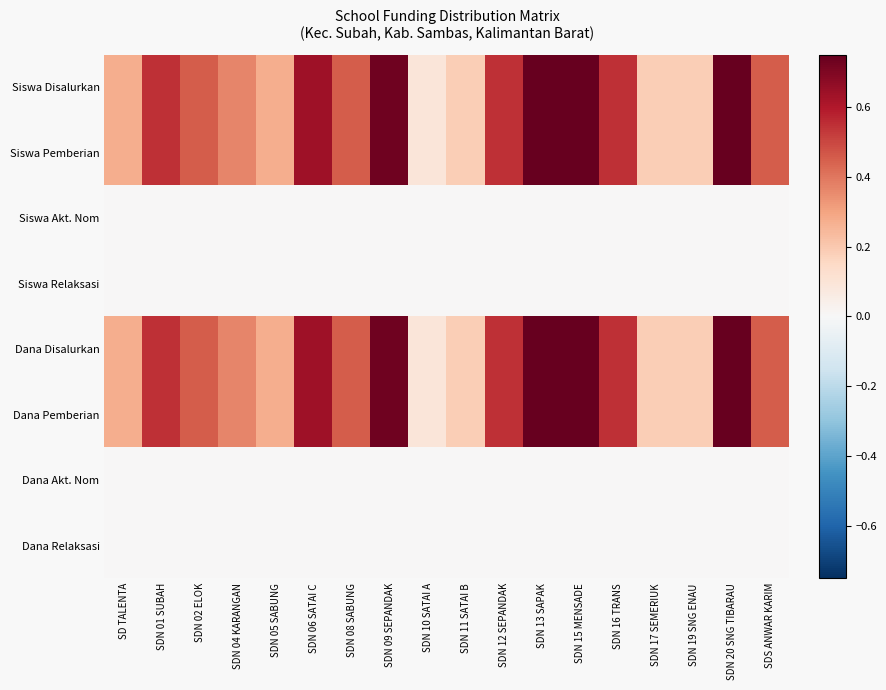

Which label corresponds to the largest value in the chart?

SDN 20 SNG TIBARAU